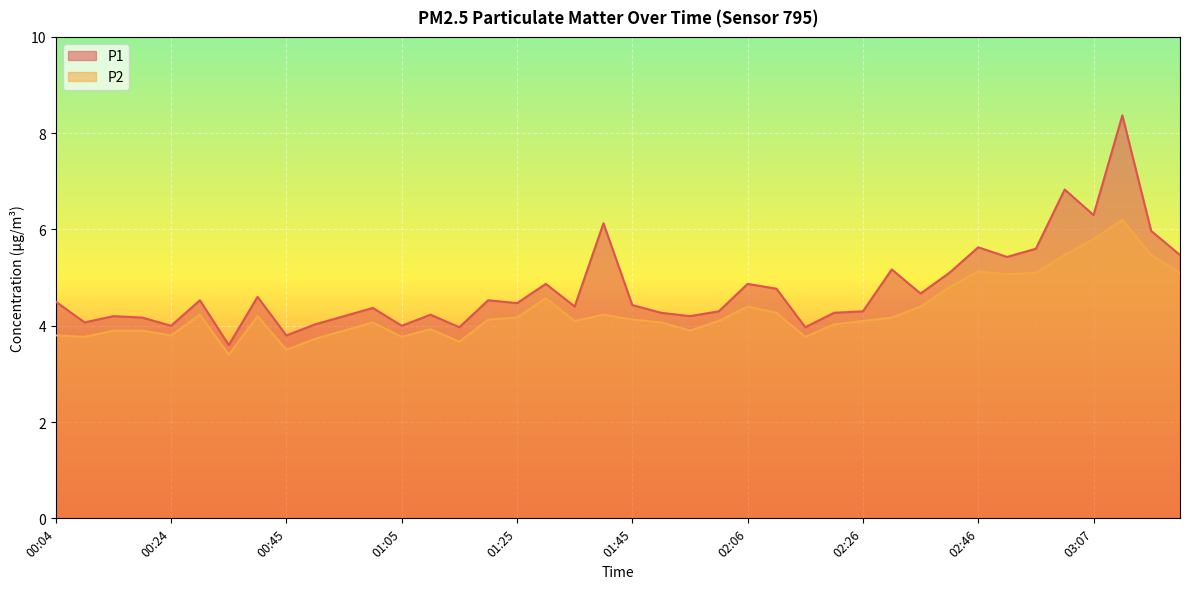

True or false: P2 and P1 intersect in this chart.

False